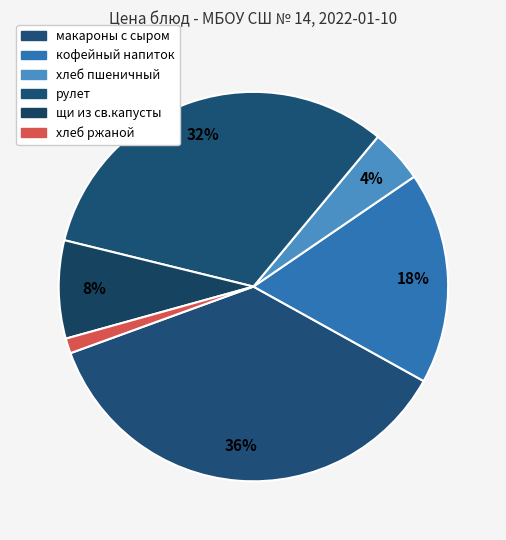

How many slices are in this pie chart?

6